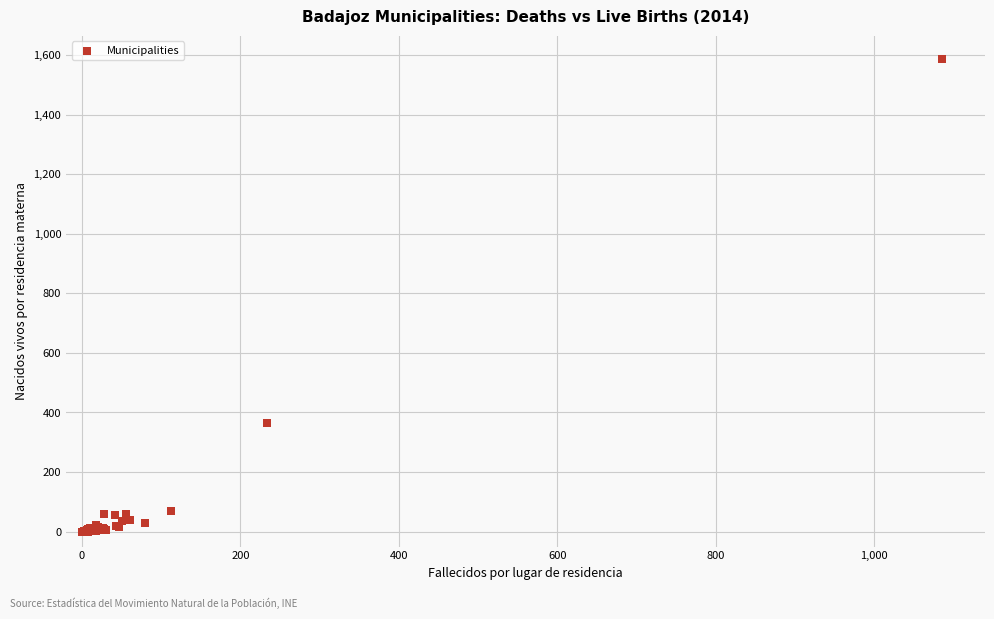

What Y value in the scatter plot is closest to 792?

364